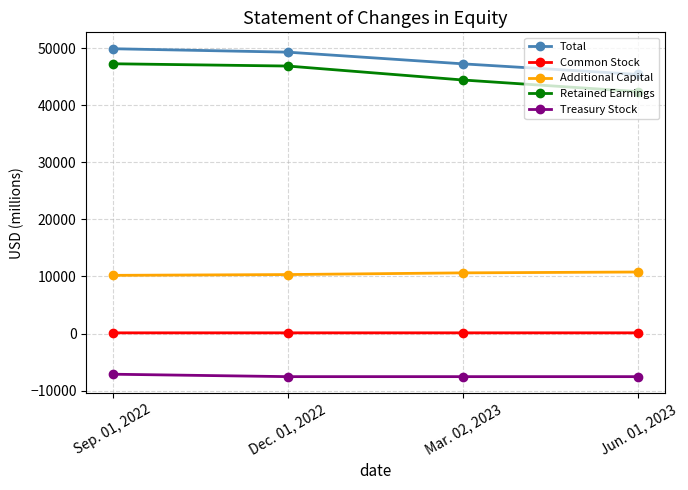

What is the approximate value of Retained Earnings at Jun. 01, 2023?

42391